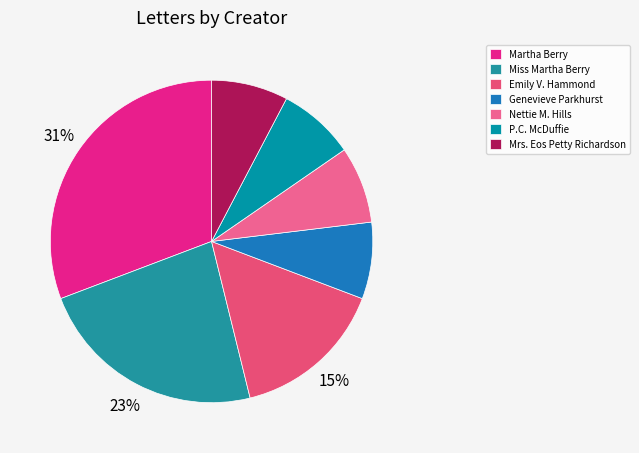

Combined, do Martha Berry and Mrs. Eos Petty Richardson account for over 50%?

No